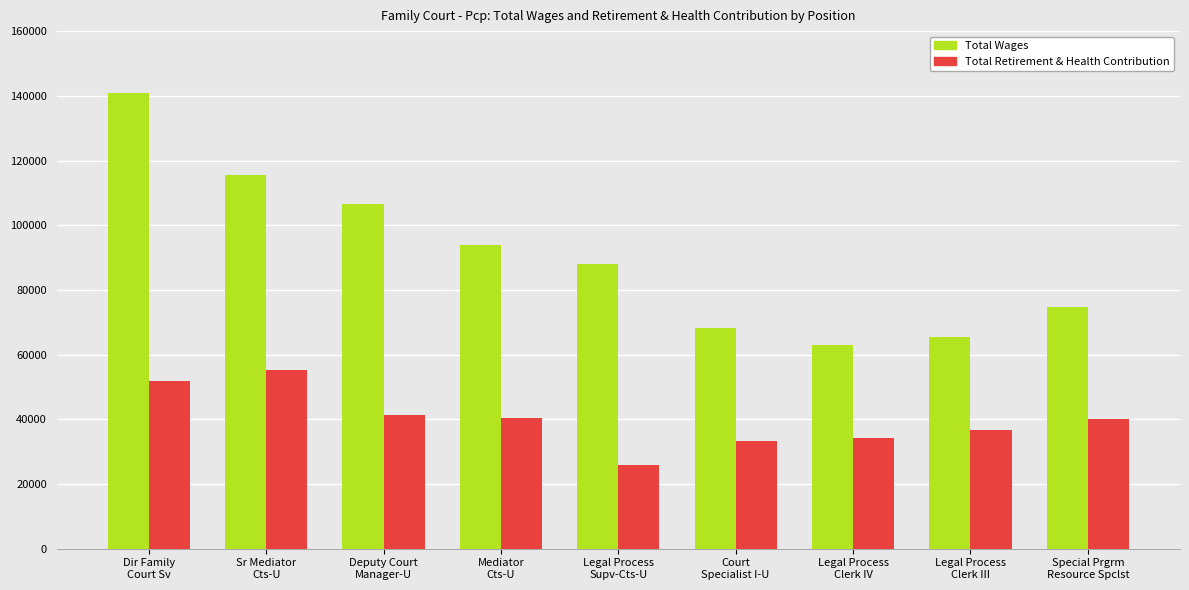

List the series in order of their peak value, lowest first.

Total Retirement & Health Contribution, Total Wages